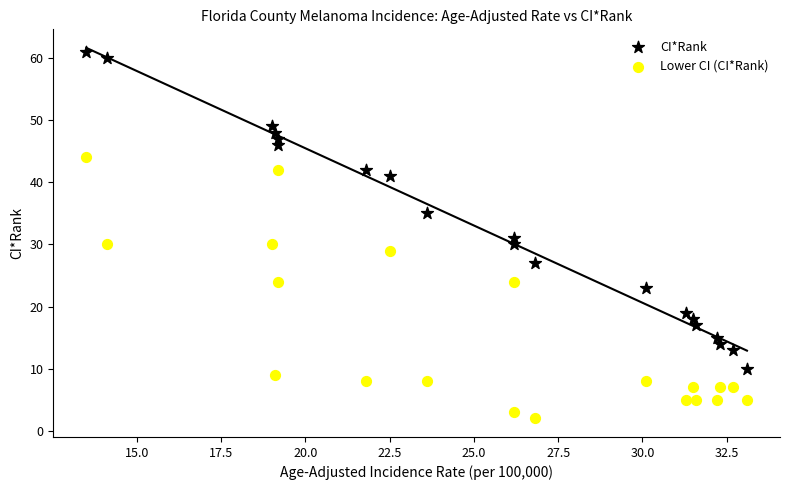

What are all the series names shown in the legend?

CI*Rank, Lower CI (CI*Rank)